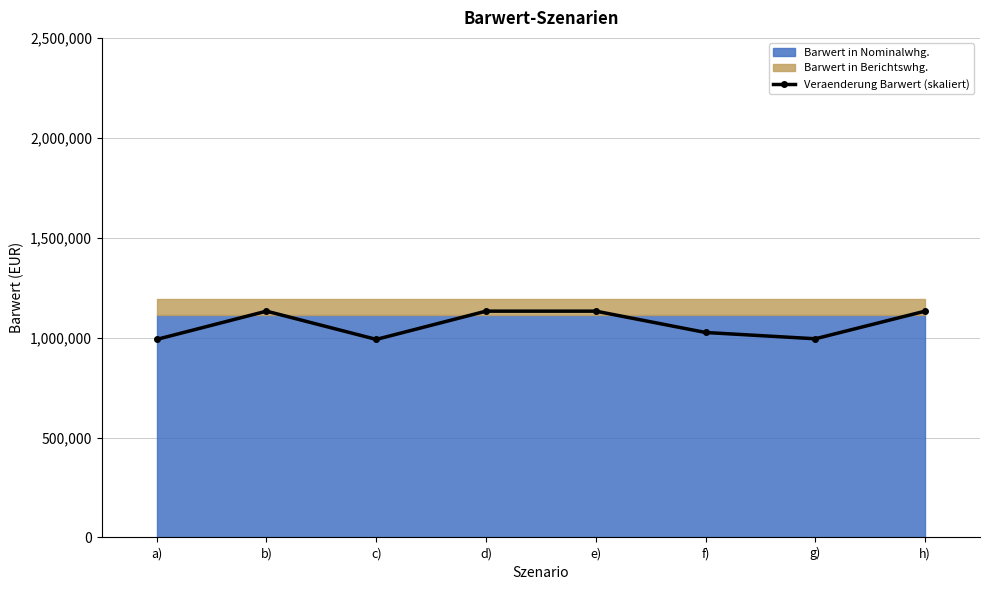

The chart shows a value of 1513966.0 at a). True or false?

False